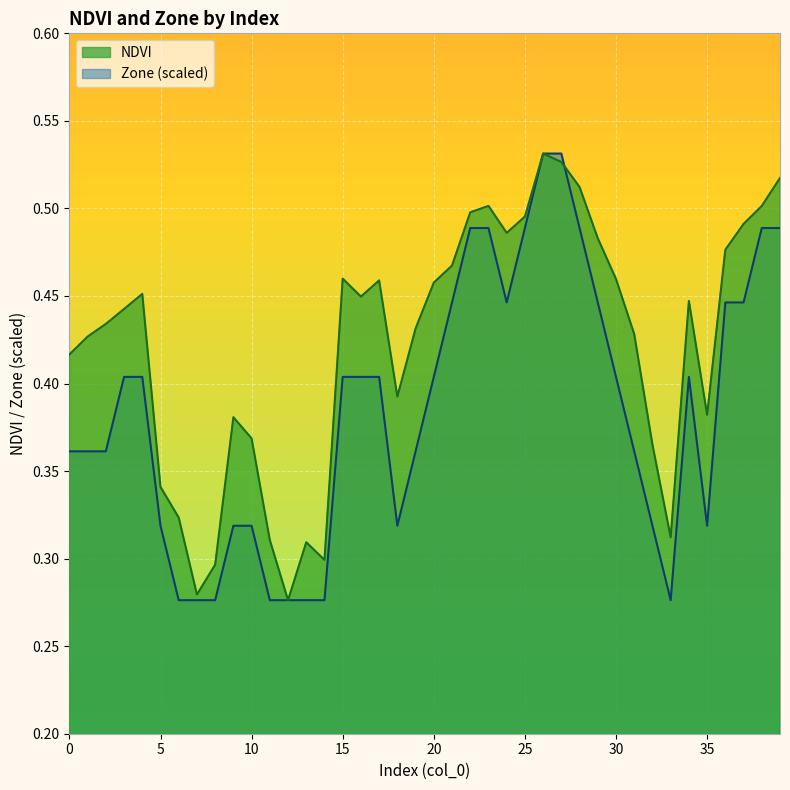

Which has a higher value, 23 or 20?

23